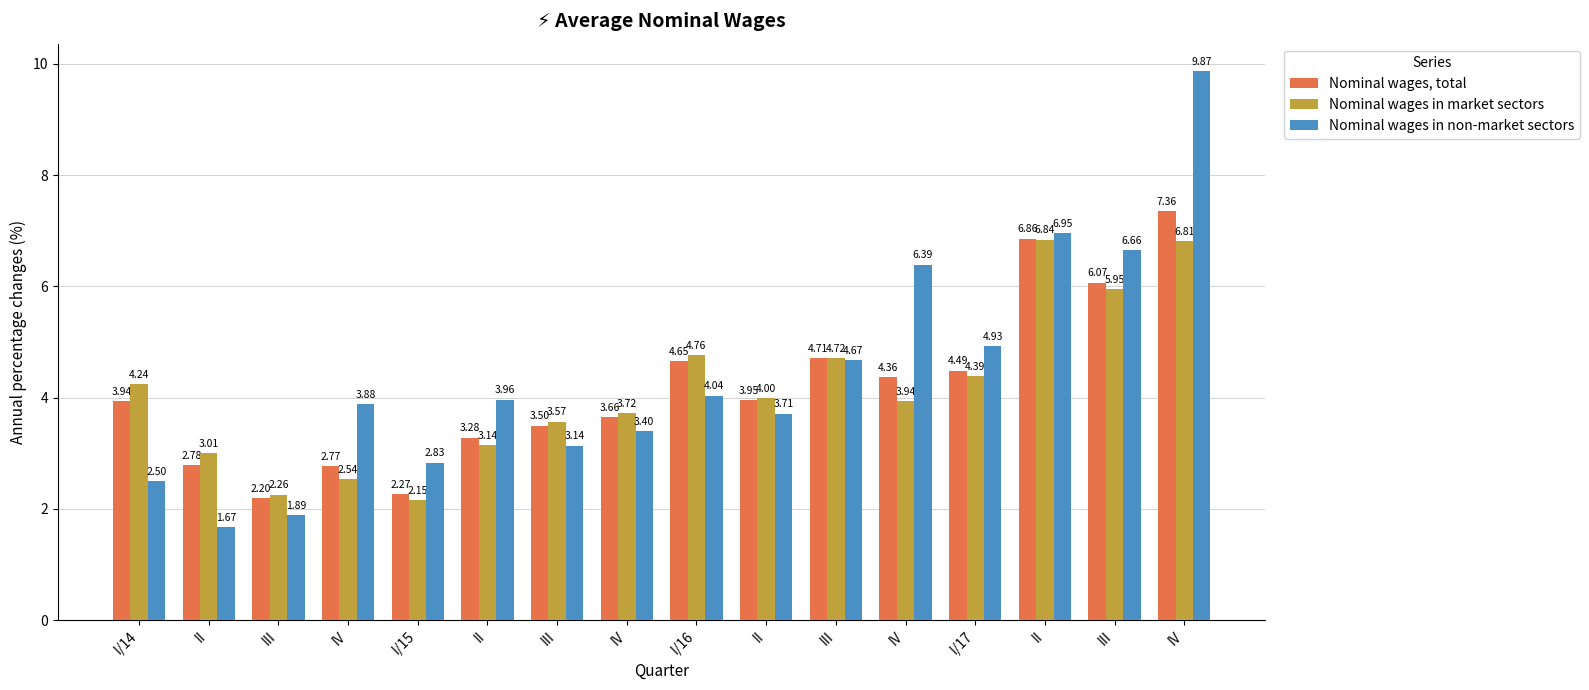

What is the average value of the Nominal wages in non-market sectors series?

4.4